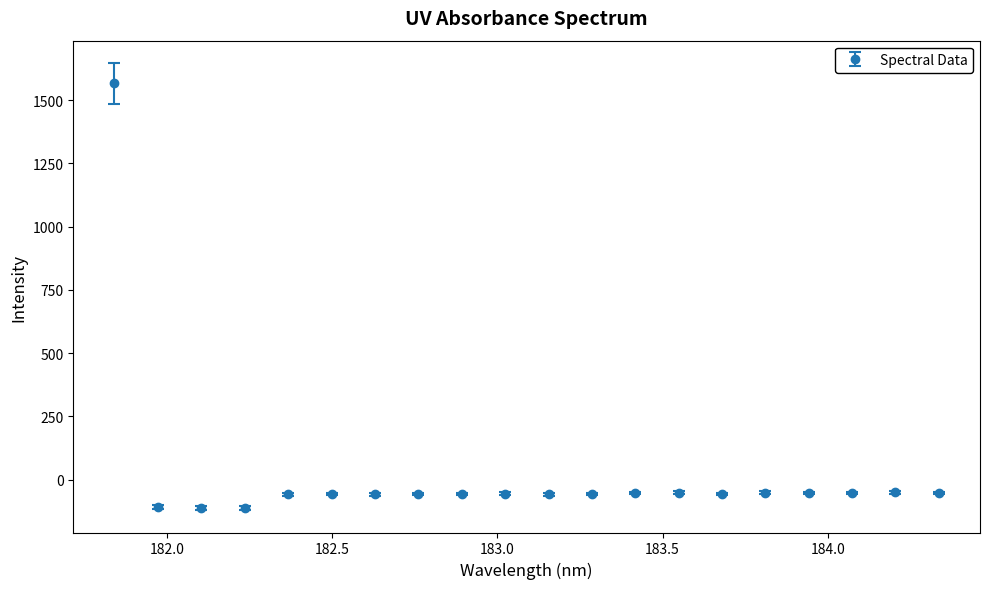

What is the difference between the second highest and second lowest values?

60.9